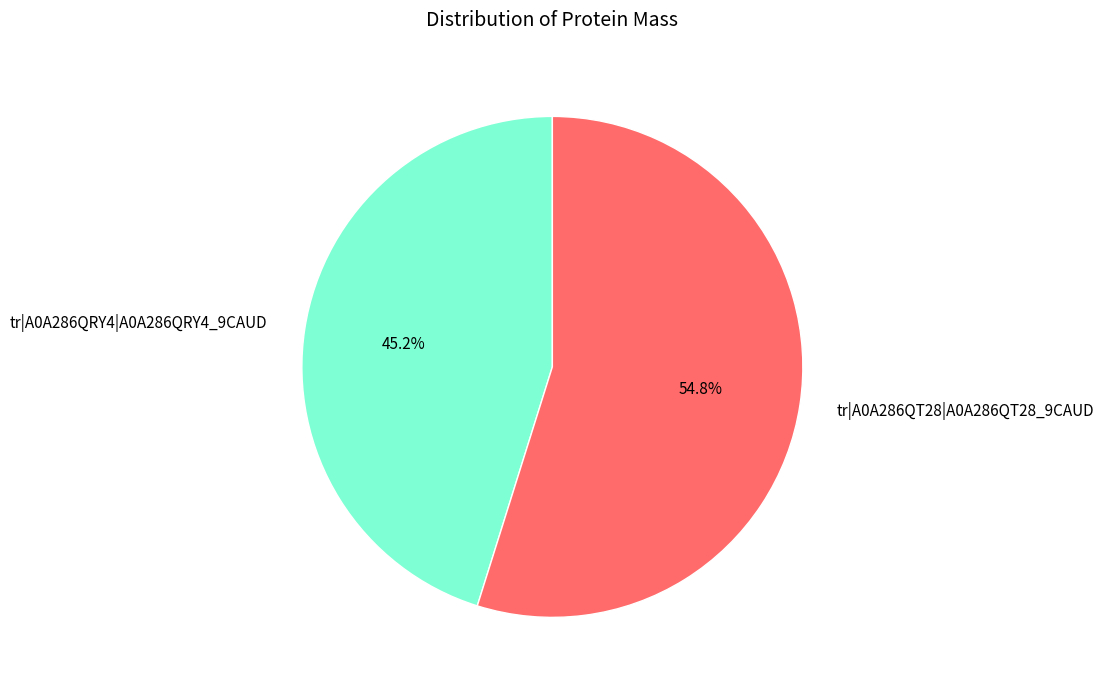

Approximately how many times larger is the value at tr|A0A286QT28|A0A286QT28_9CAUD compared to tr|A0A286QRY4|A0A286QRY4_9CAUD?

1.2